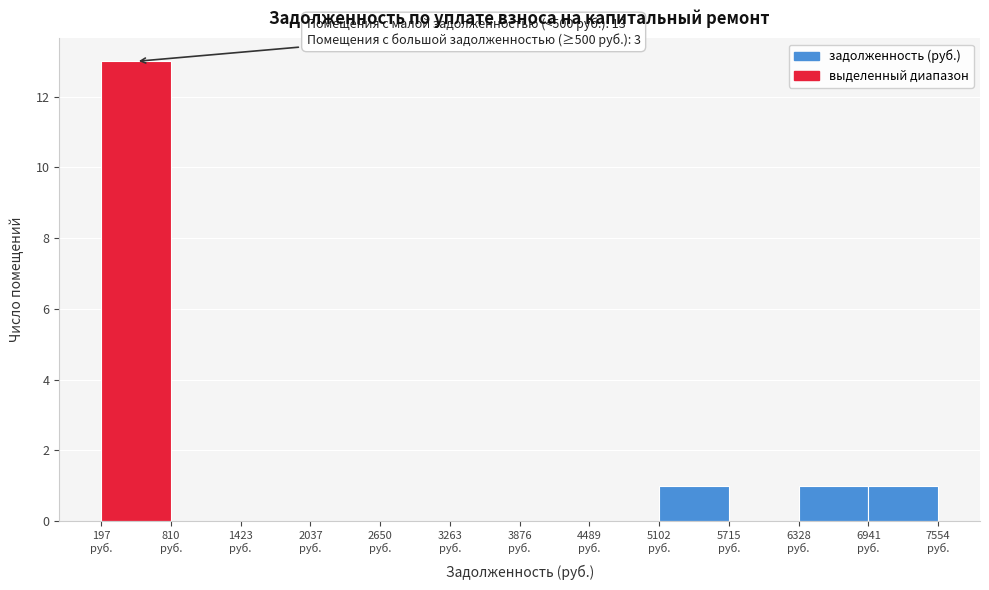

Over which range of the x-axis is the bar tallest?

200 to 800